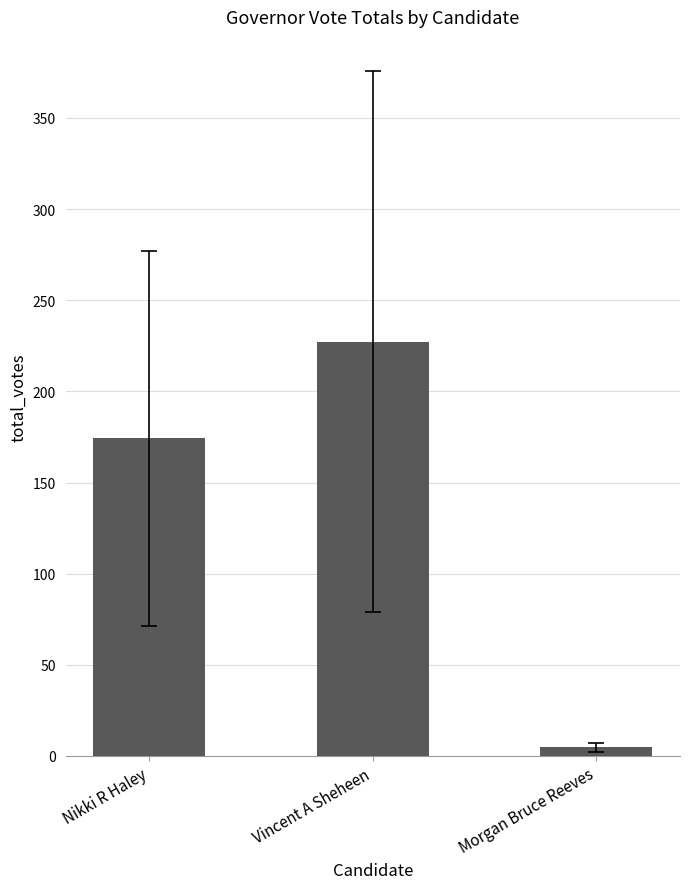

The value at Nikki R Haley is 103.7. True or false?

False